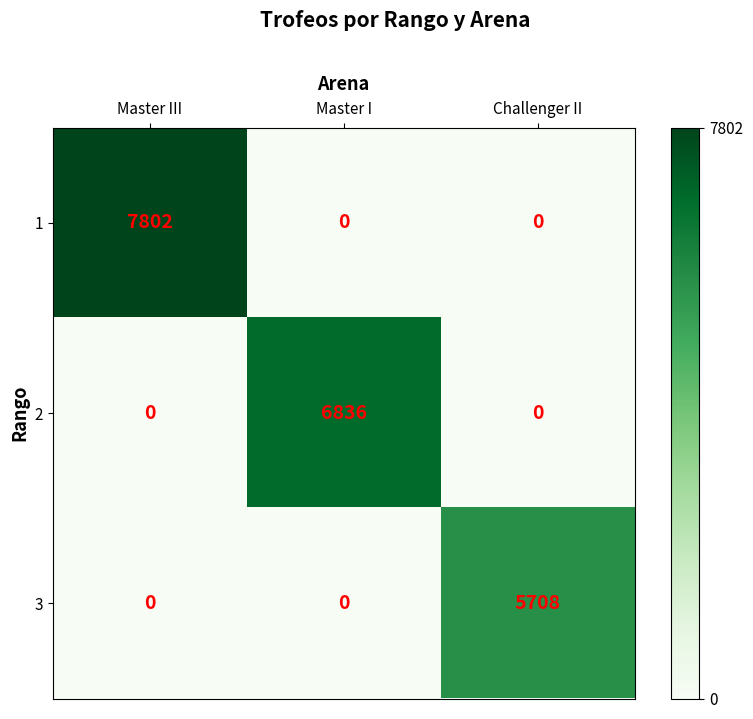

Which series has the widest spread of values?

1